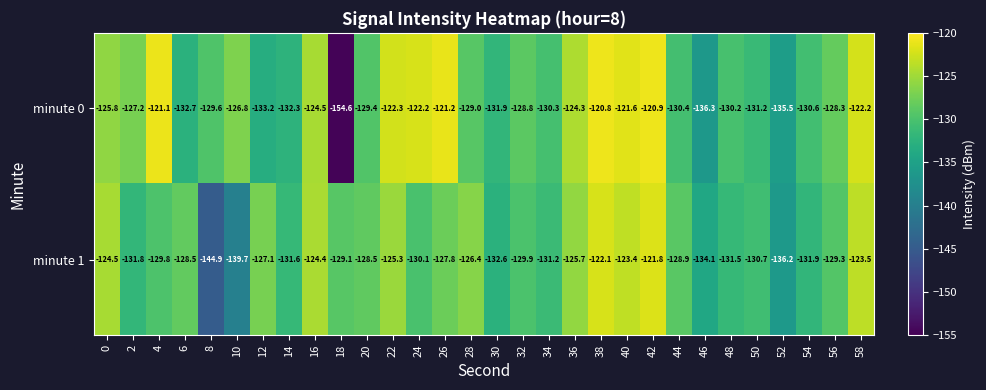

True or false: minute 1 has a value of -31.2 at 42.

False